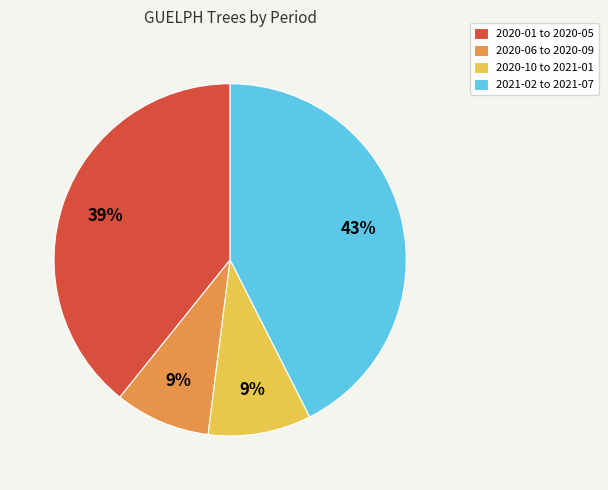

Does any single category account for the majority?

No